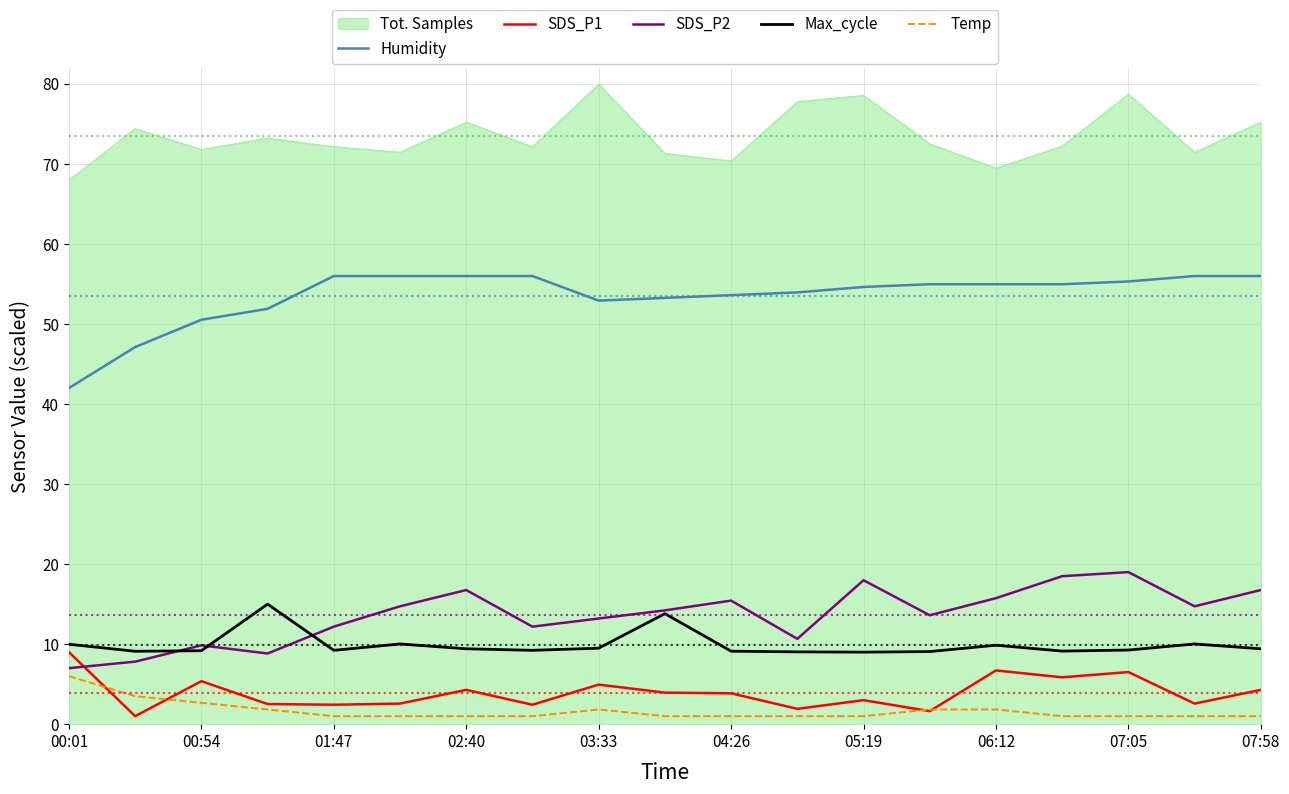

True or false: SDS_P1 and Humidity intersect in this chart.

False